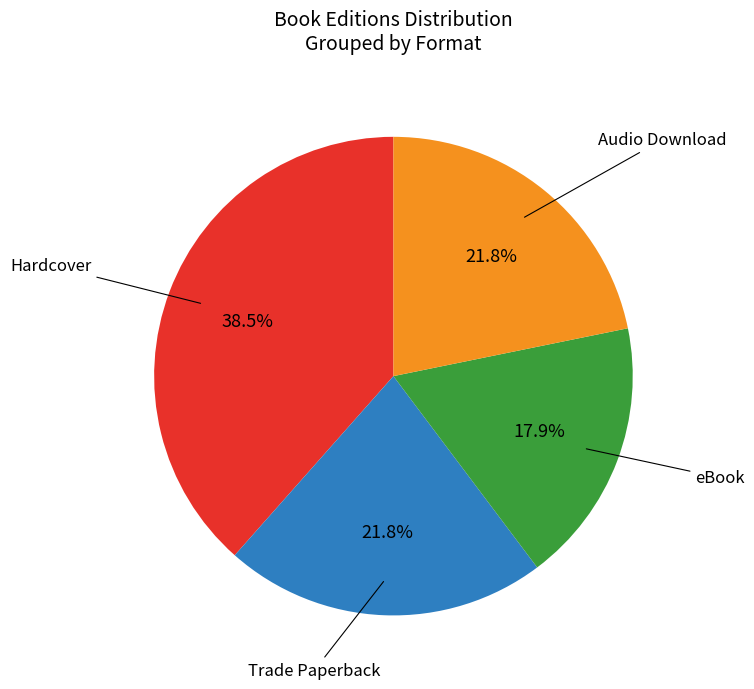

Does any single category account for the majority?

No